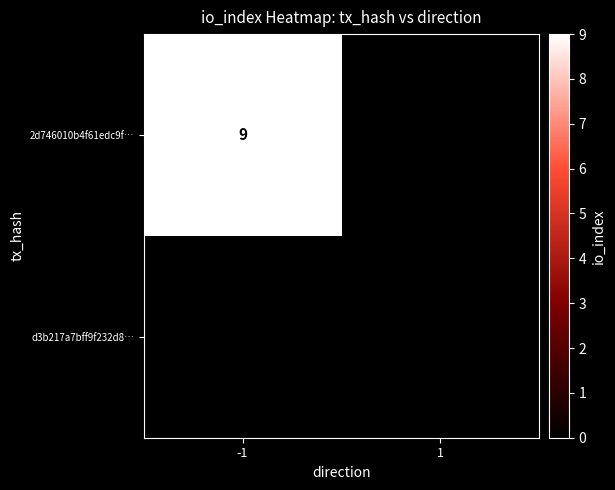

True or false: 2d746010b4f61edc9f… has a value of 9 at -1.

True